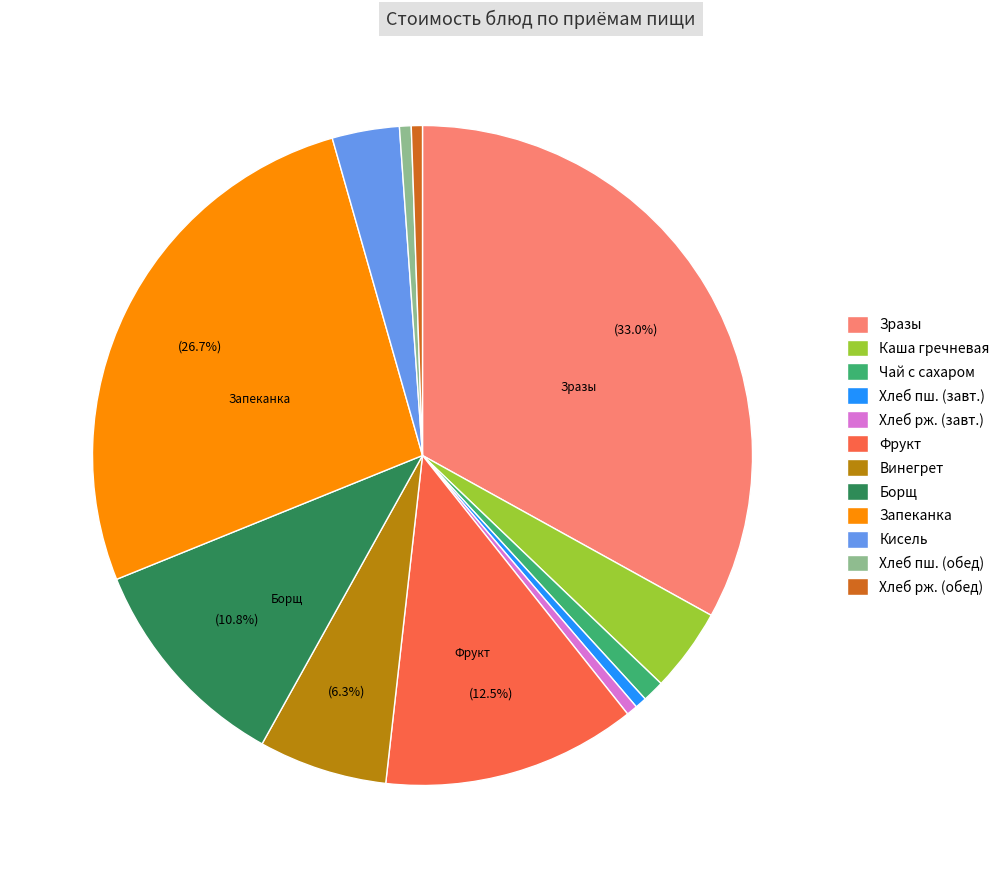

Do Запеканка and Хлеб пш. (завт.) together represent more than half of the pie?

No